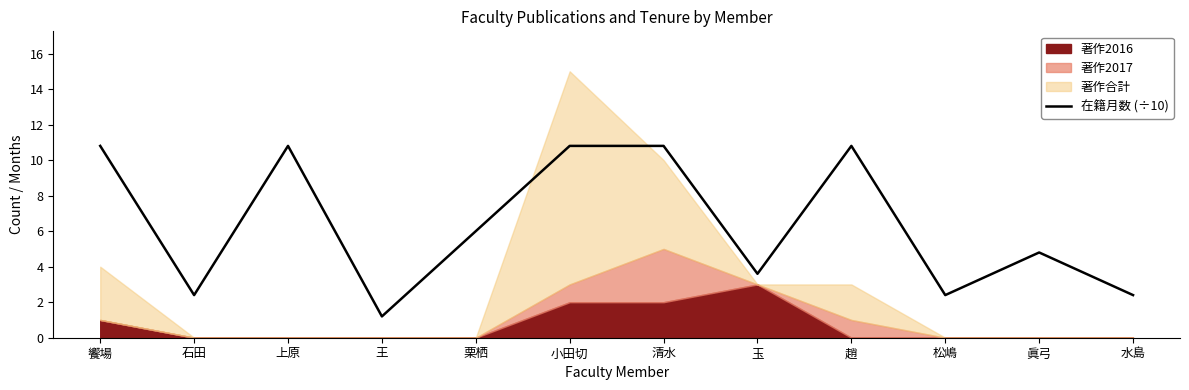

What is the lowest value of the 在籍月数 (÷10) series?

1.2